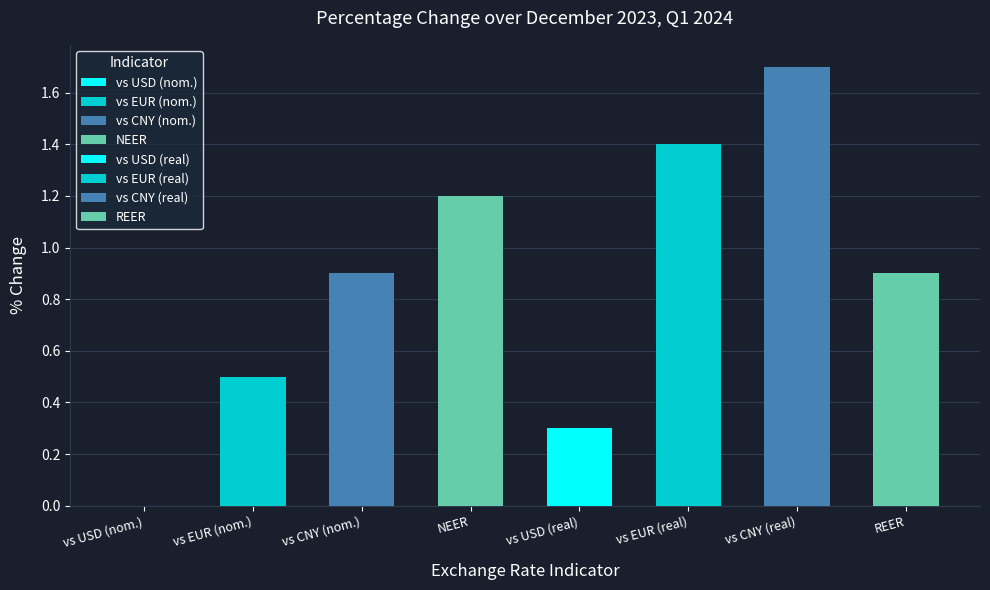

What position from the right is Nominal exchange rate of ruble against US dollar?

8